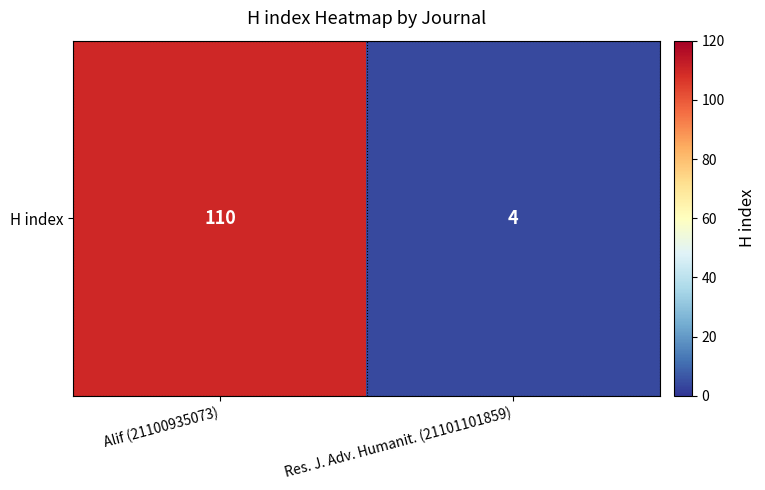

Reading right to left, transcribe all the data shown in this chart.

4	110